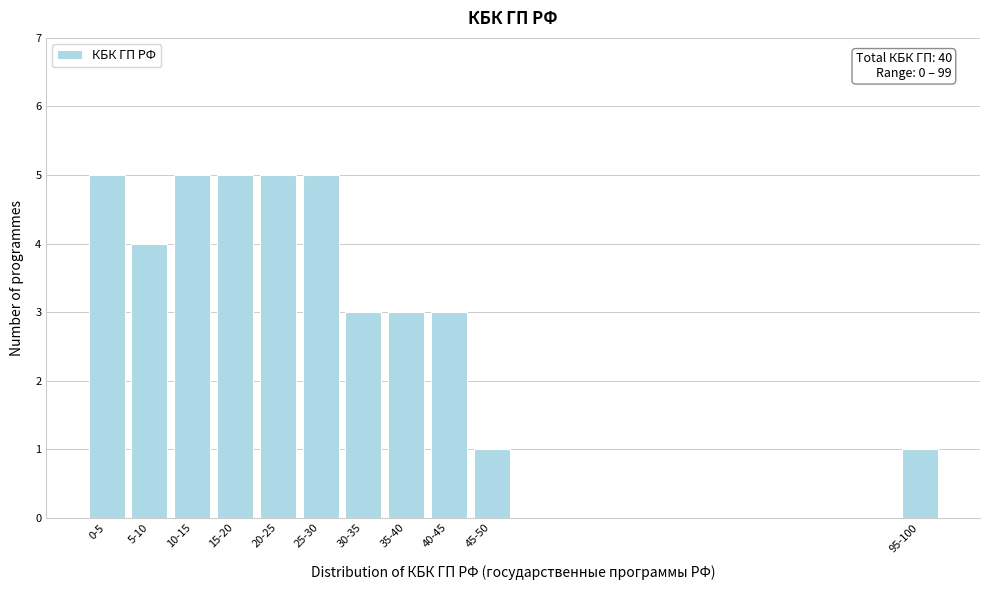

Reading left to right, extract all data points from this chart.

0-5=5	5-10=4	10-15=5	15-20=5	20-25=5	25-30=5	30-35=3	35-40=3	40-45=3	45-50=1	95-100=1